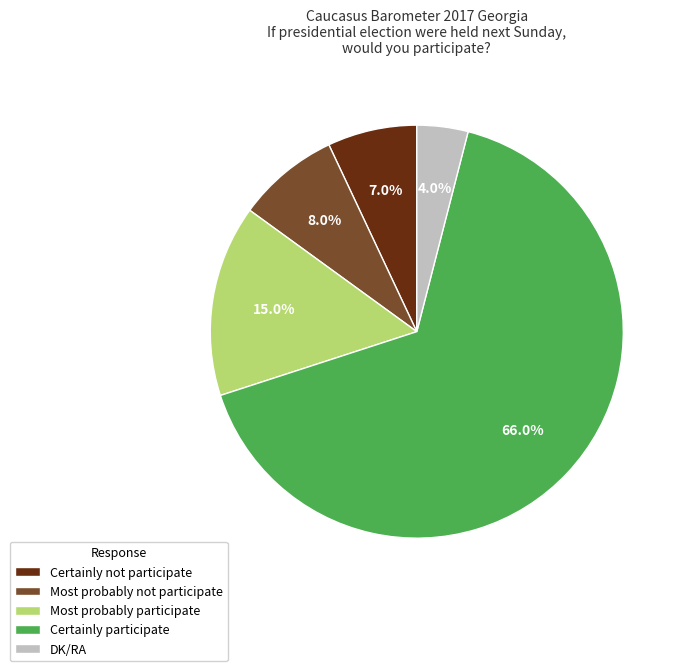

The DK/RA slice represents 13% of the pie. True or false?

False